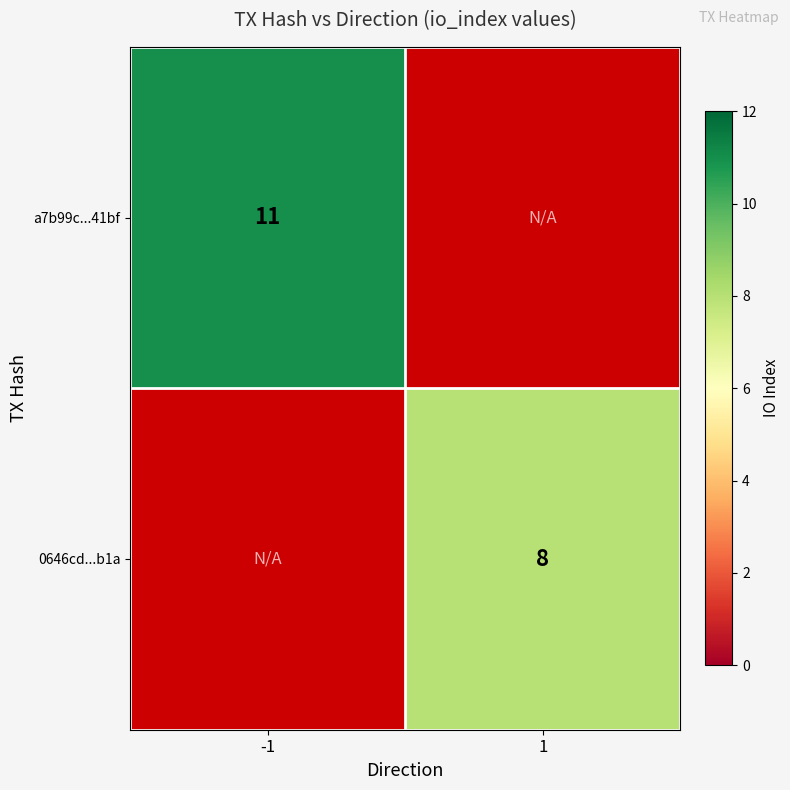

The value of a7b99c...41bf at -1 is 5. True or false?

False